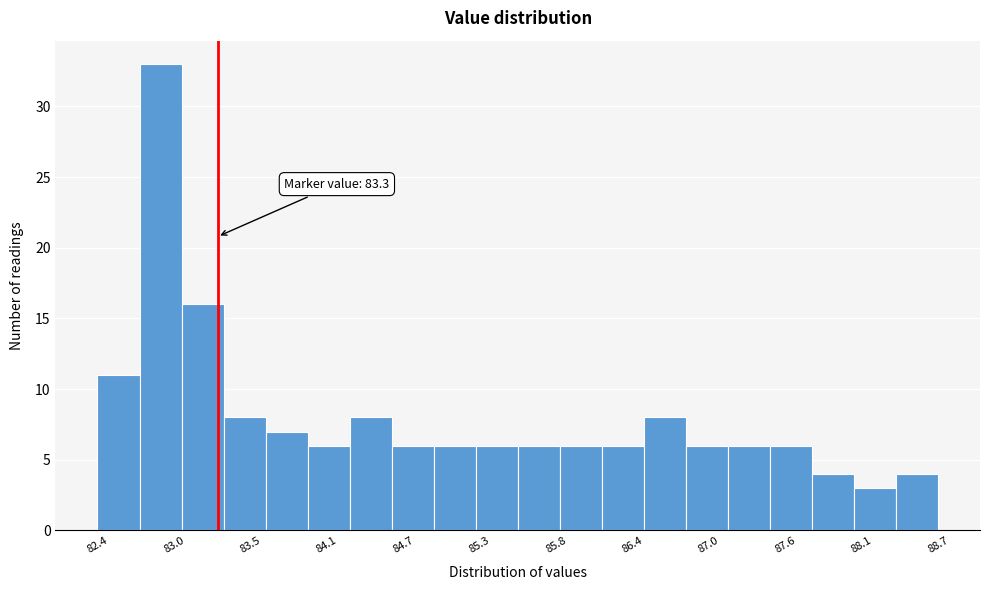

Read against the x-axis, roughly where is the centre of the tallest bar?

82.9